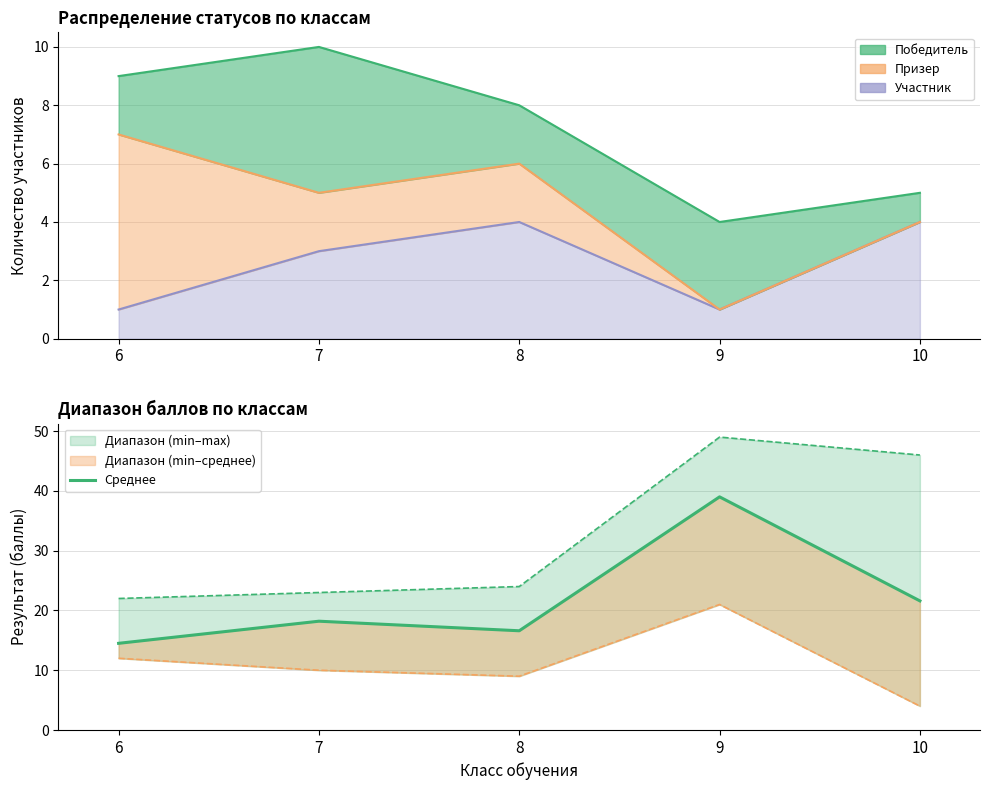

The chart shows a value of 30.1 at 7. True or false?

False